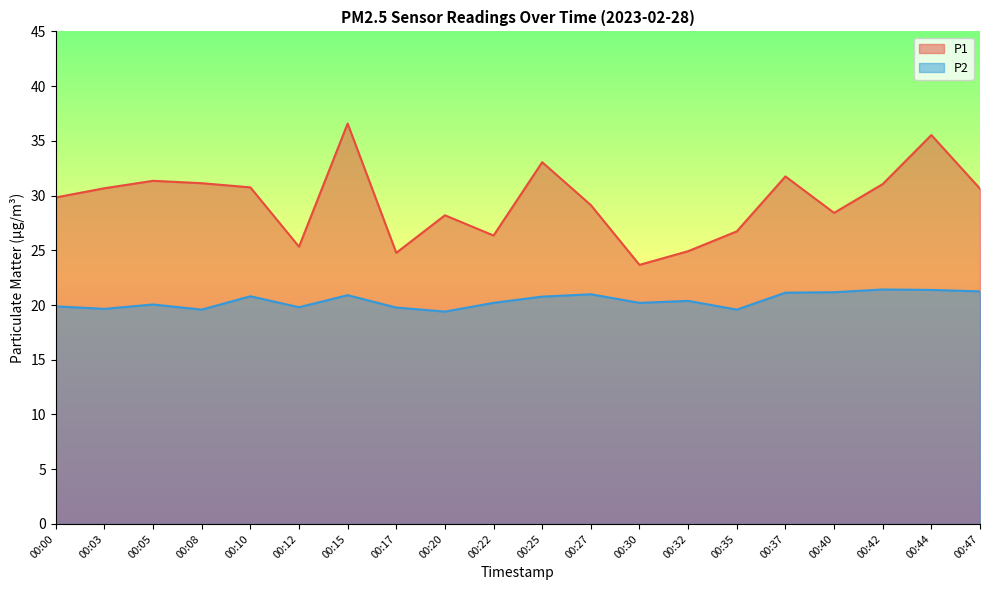

Is it true that P2 equals 19.6 at 00:03?

True